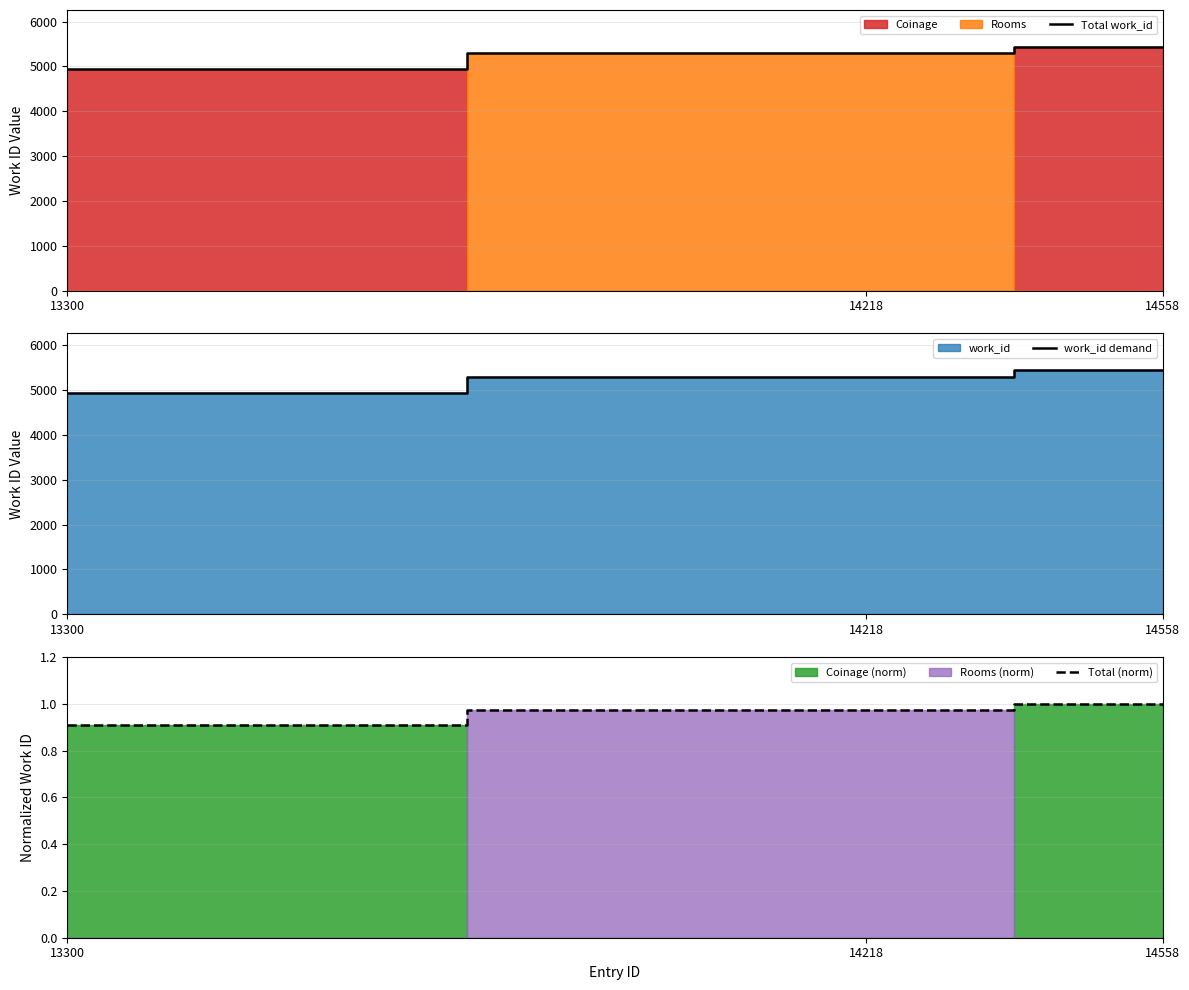

Which category has the highest value across all series?

14558